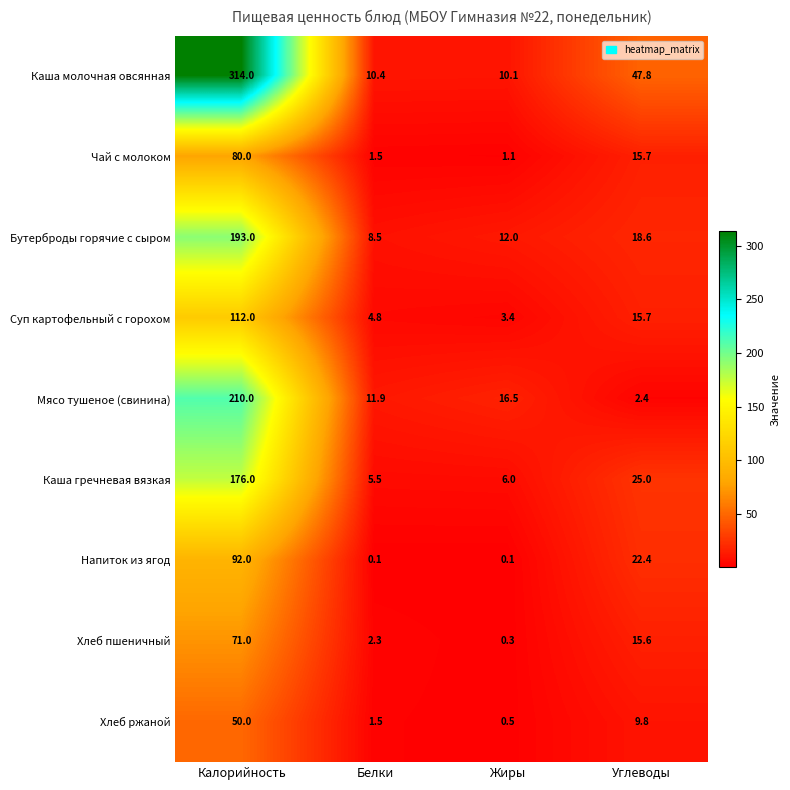

How many categories are shown in the chart?

4